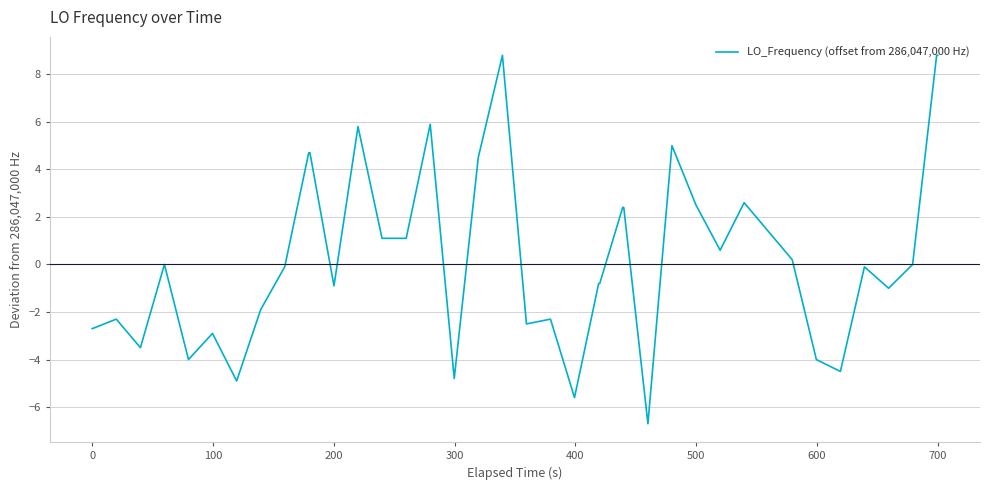

What is the greatest value displayed?

8.8